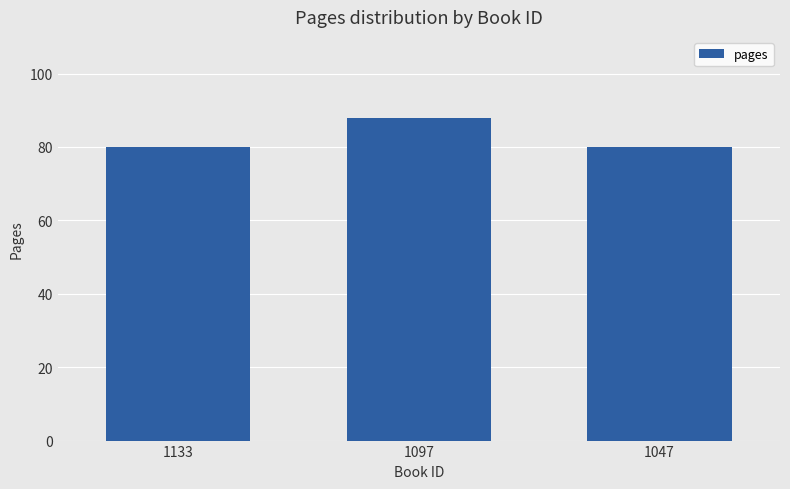

What is the average value?

83